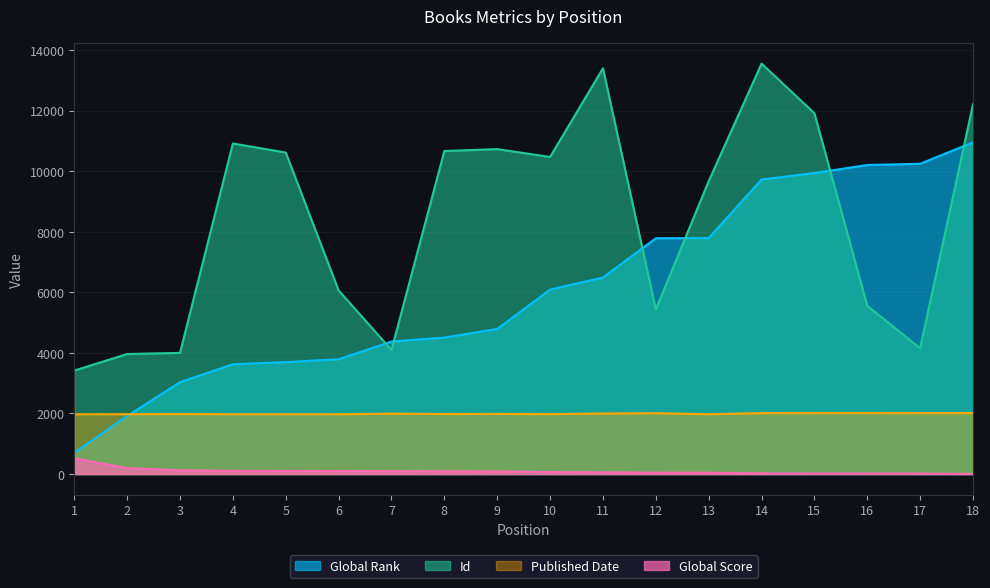

At how many categories does at least one series exceed 8094?

12